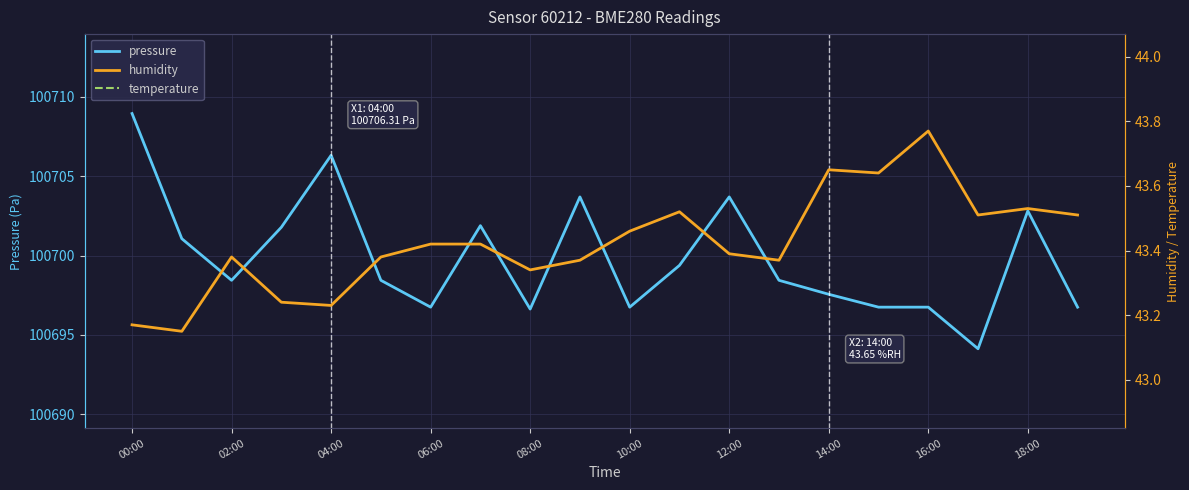

True or false: humidity has more than 1 interior local peaks.

True